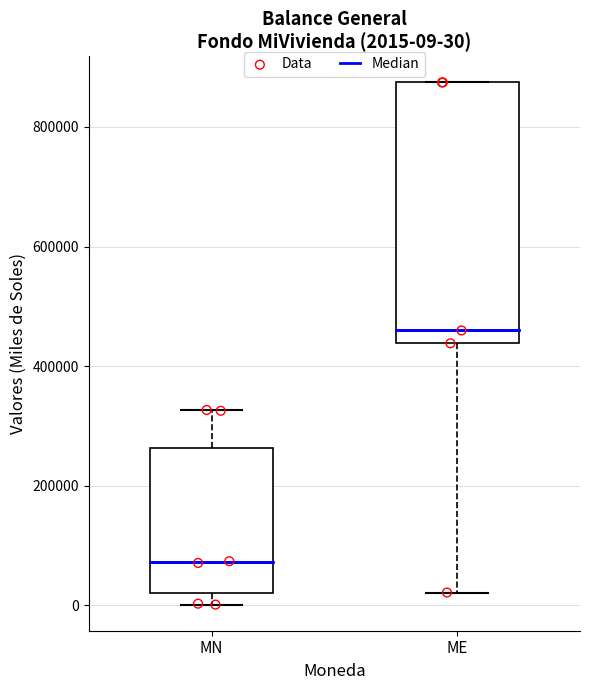

Which box has the lowest median line?

MN